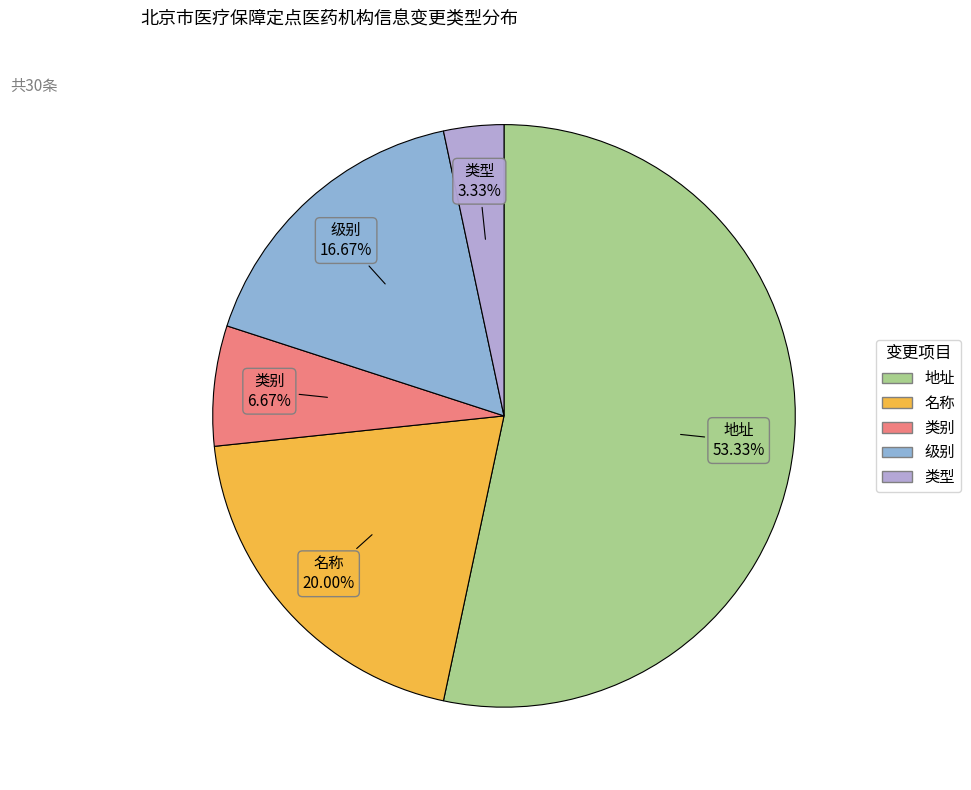

To the nearest percent, what percentage of the pie is 名称?

20%